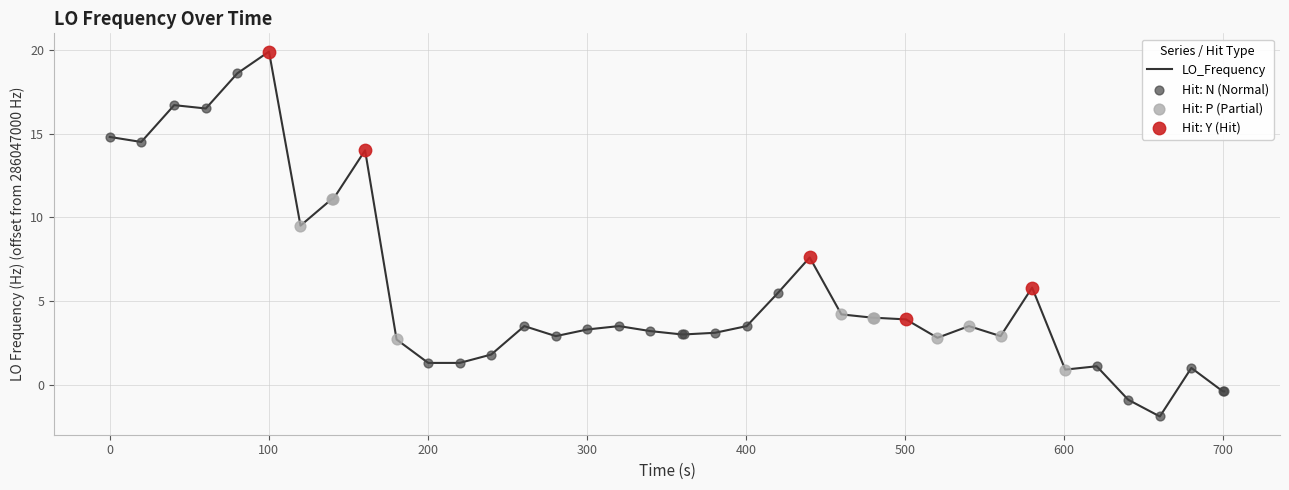

What is the difference between the maximum and minimum values?

21.8